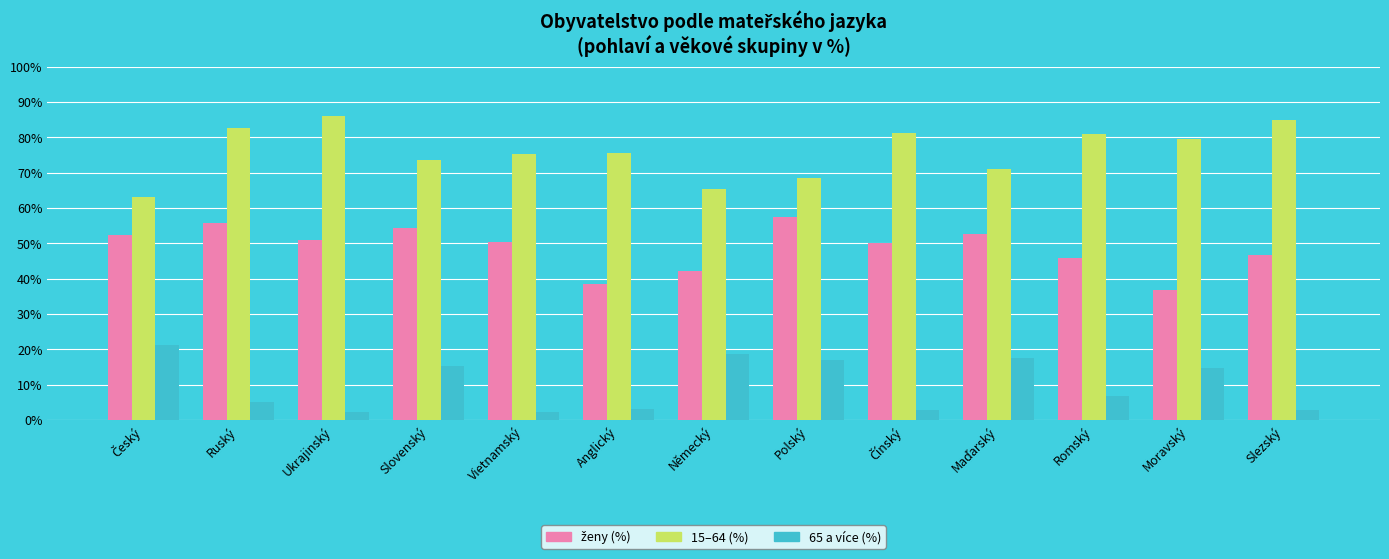

What is the sum of the 15–64 (%) values at Ruský and Ukrajinský?

168.7